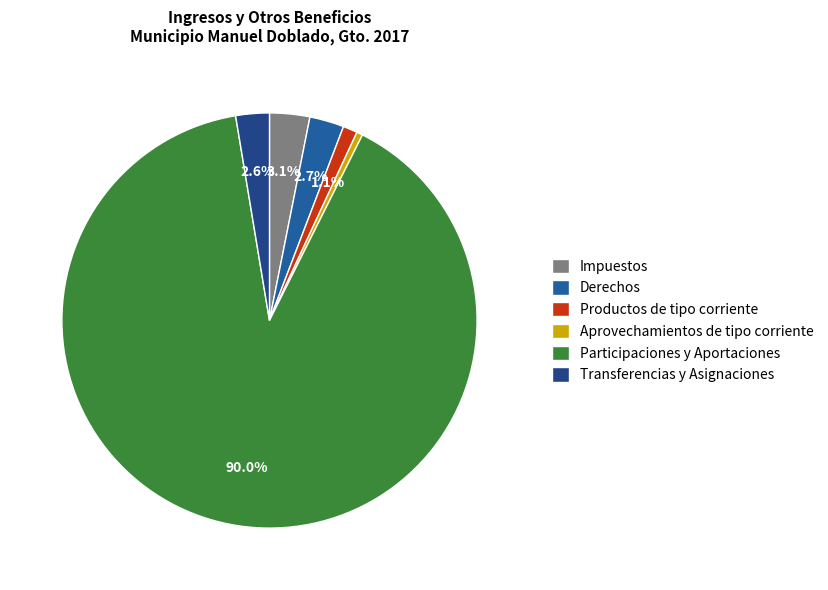

Combined, do Transferencias y Asignaciones and Aprovechamientos de tipo corriente account for over 50%?

No